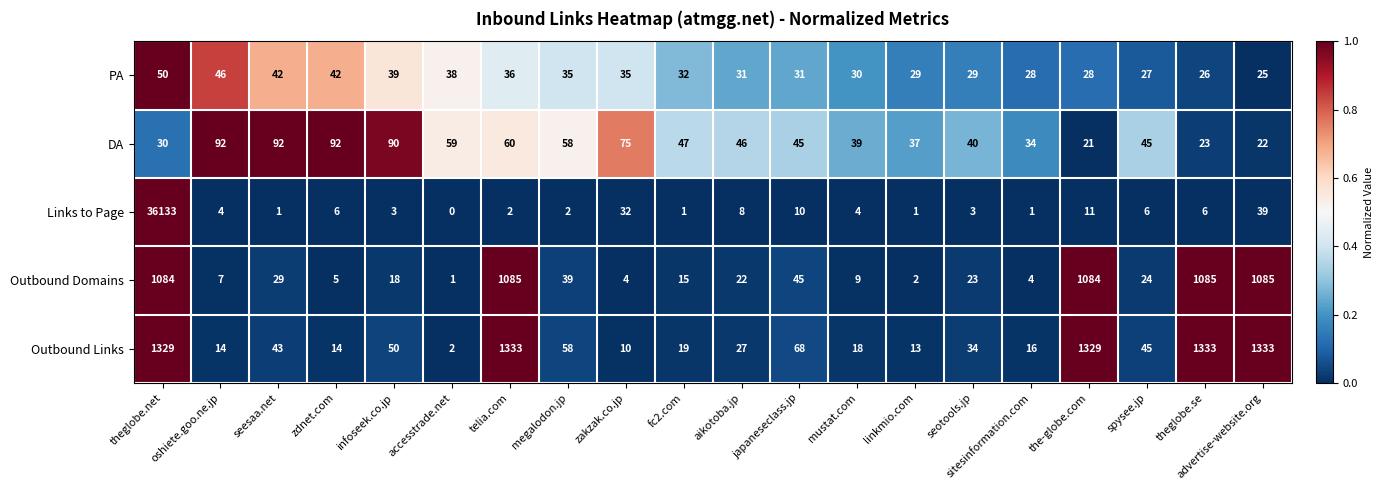

Is it true that Outbound Links equals 12 at fc2.com?

False